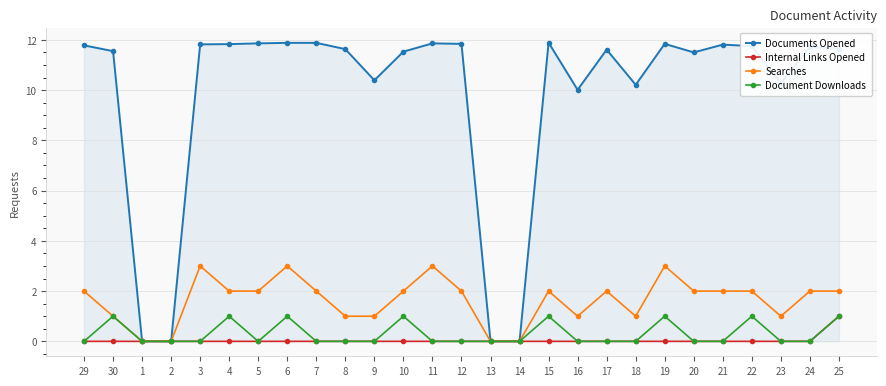

True or false: Document Downloads has more than 0 interior local peaks.

True